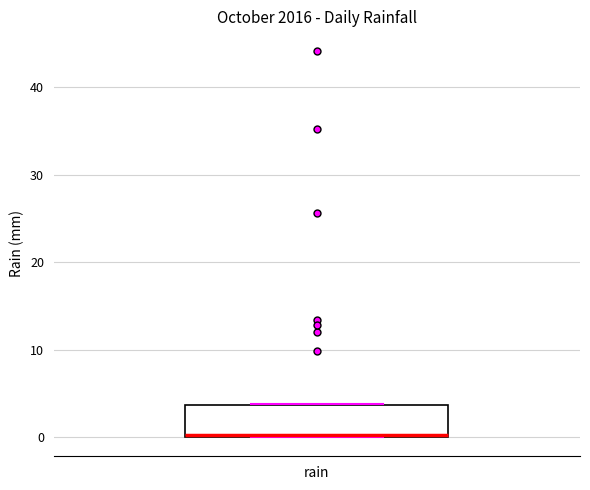

Where is the upper edge of the box for rain on the y-axis? The values are not printed on the chart, so give them approximately, as read against the axis.

4